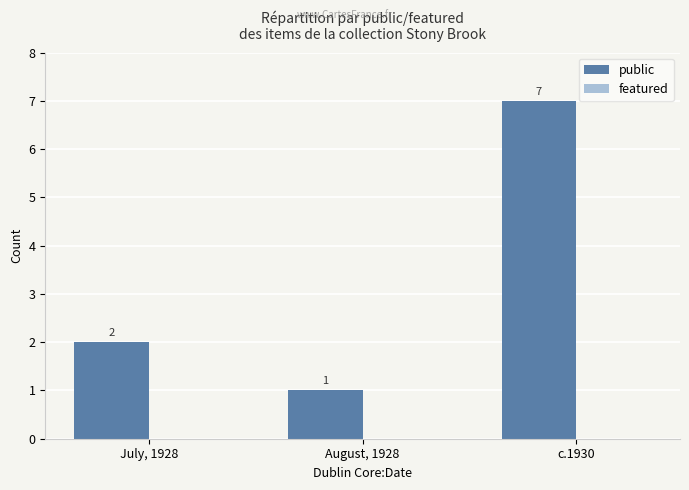

What position from the left is c.1930?

3